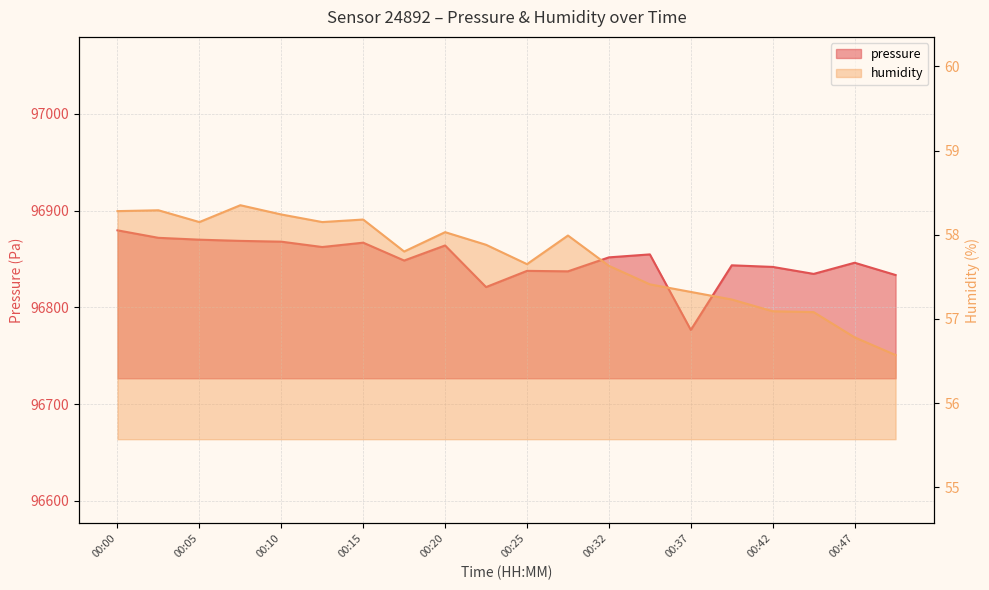

Which series has the largest total across all categories?

pressure